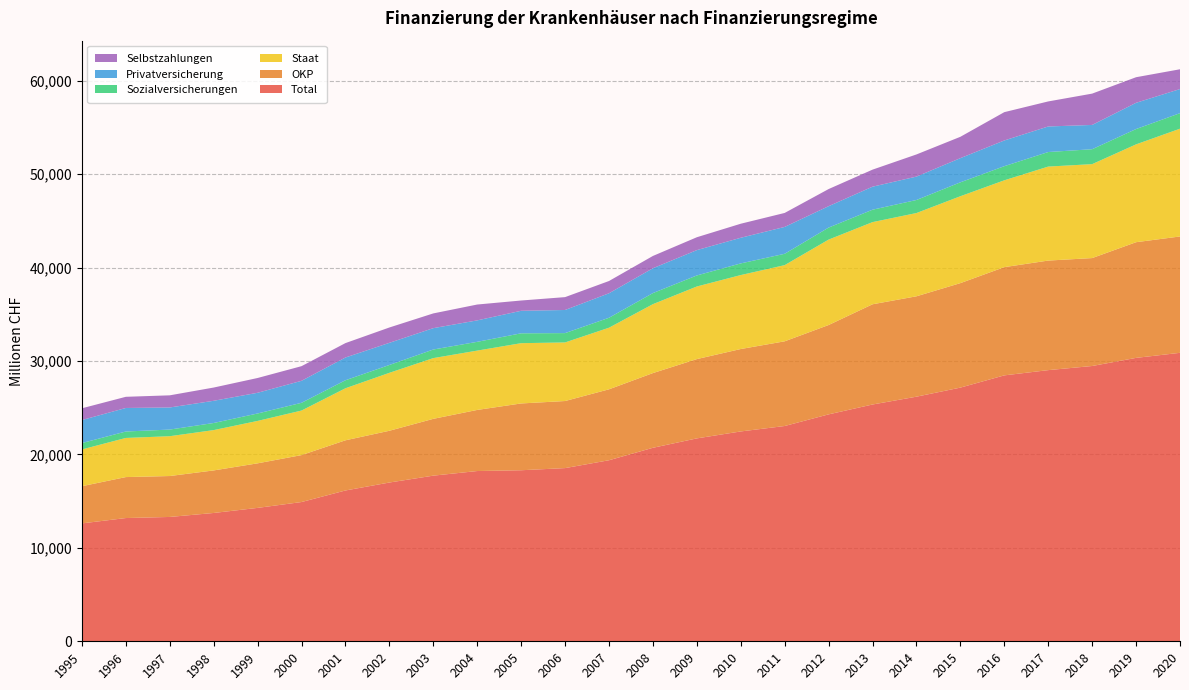

Reading left to right, extract all data points from this chart.

Total: 12618	13190	13307	13733	14277	14903	16140	16991	17727	18221	18305	18535	19376	20709	21715	22458	23040	24286	25341	26178	27149	28459	29020	29462	30331	30873
OKP: 3979	4384	4379	4553	4768	5023	5370	5539	6080	6539	7148	7178	7590	7995	8485	8821	9064	9562	10726	10744	11182	11583	11725	11550	12380	12452
Staat: 3936	4188	4263	4317	4540	4769	5569	6202	6500	6350	6452	6271	6594	7376	7771	7916	8153	9141	8794	8910	9300	9294	10060	10054	10471	11534
Sozialversicherungen: 681	689	710	758	795	828	858	840	920	939	1055	998	1064	1186	1182	1247	1214	1287	1328	1397	1490	1511	1557	1597	1640	1662
Privatversicherung: 2463	2519	2364	2378	2216	2354	2434	2368	2285	2295	2411	2474	2621	2658	2710	2743	2876	2290	2464	2503	2586	2752	2735	2598	2807	2580
Selbstzahlungen: 1258	1195	1300	1417	1582	1567	1542	1643	1578	1697	1100	1377	1312	1316	1379	1504	1496	1833	1824	2371	2285	3030	2680	3352	2739	2118